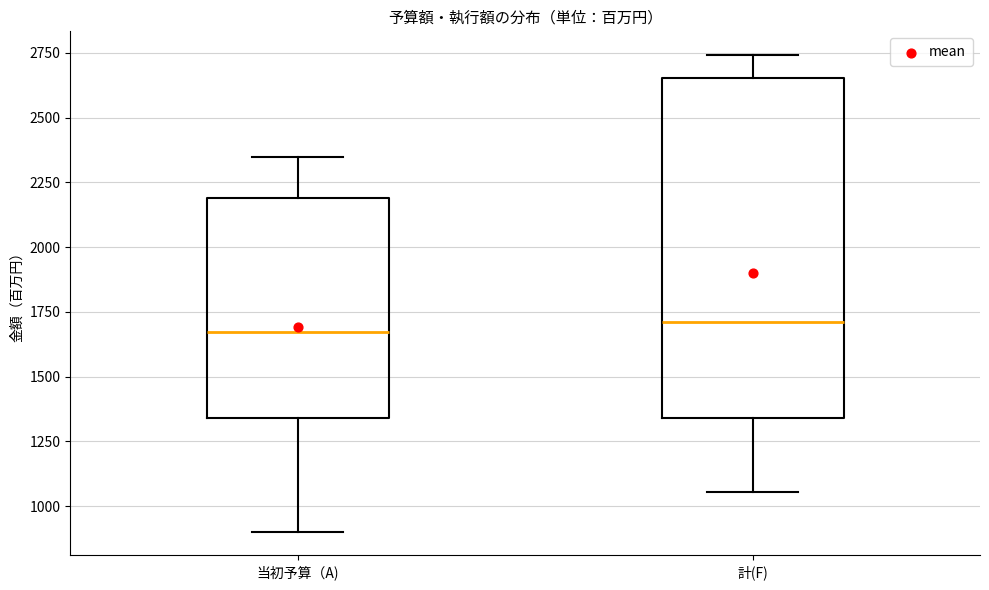

Comparing the boxes themselves (not the whiskers), which one is the tallest?

計(F)